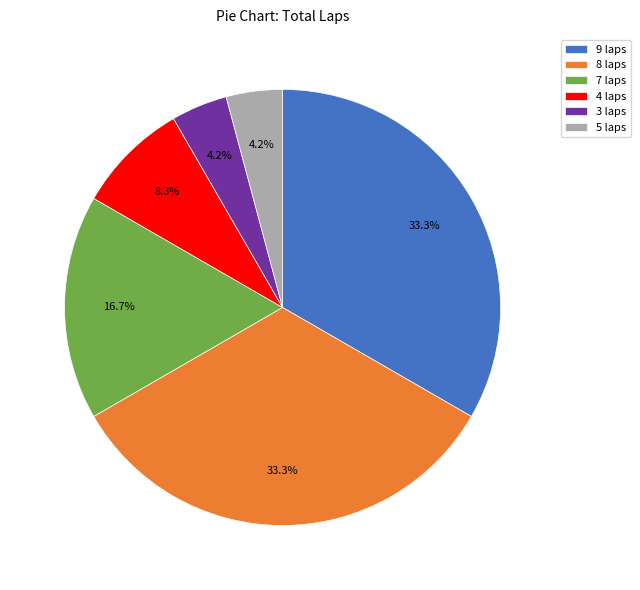

Which has a higher value, 5 laps or 9 laps?

9 laps